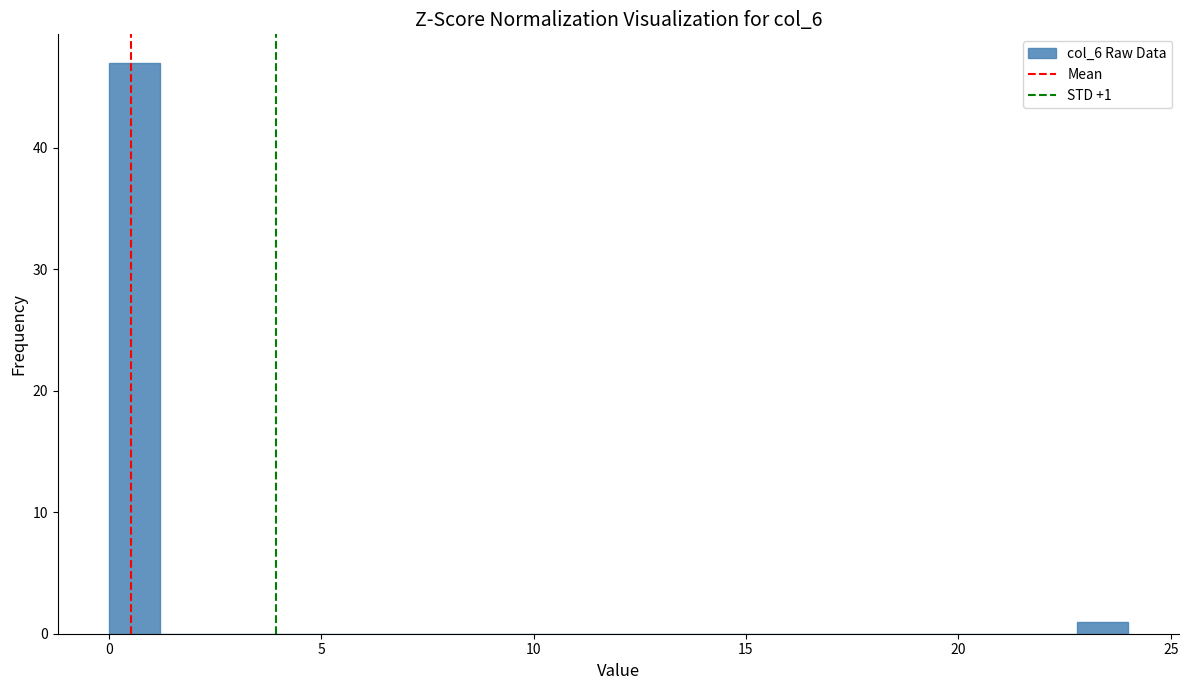

Around what value on the x-axis is the tallest bar? Give the approximate position of its centre, as read against the axis.

0.5